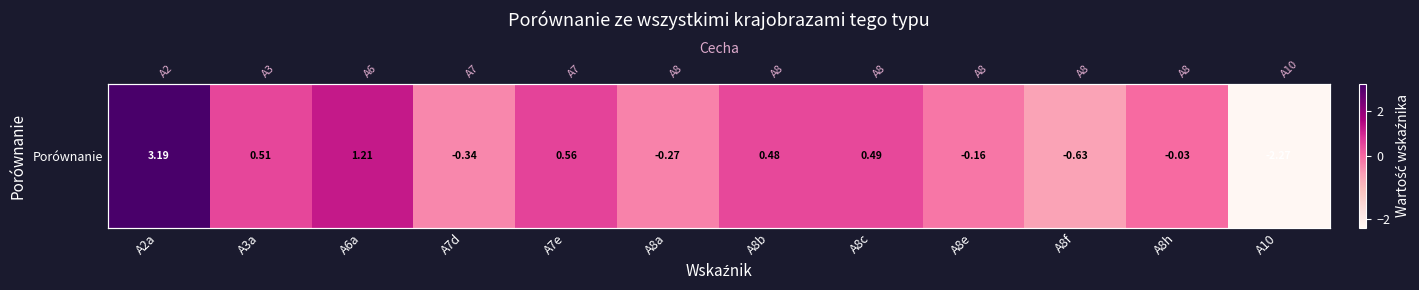

List the labels in order of value, largest first.

A2a, A6a, A7e, A3a, A8c, A8b, A8h, A8e, A8a, A7d, A8f, A10